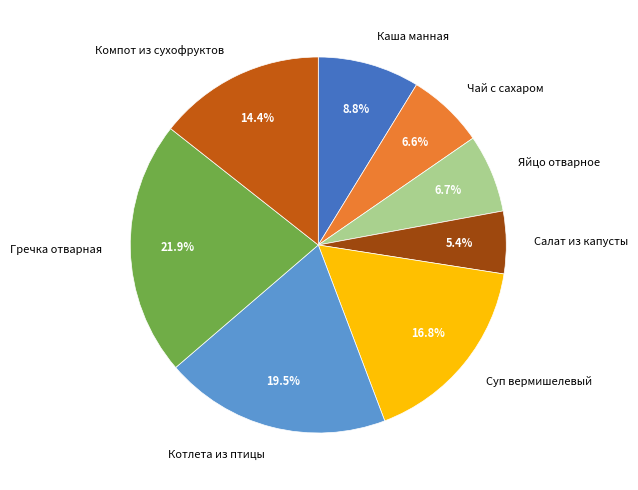

To the nearest percent, what is the average slice percentage?

12%